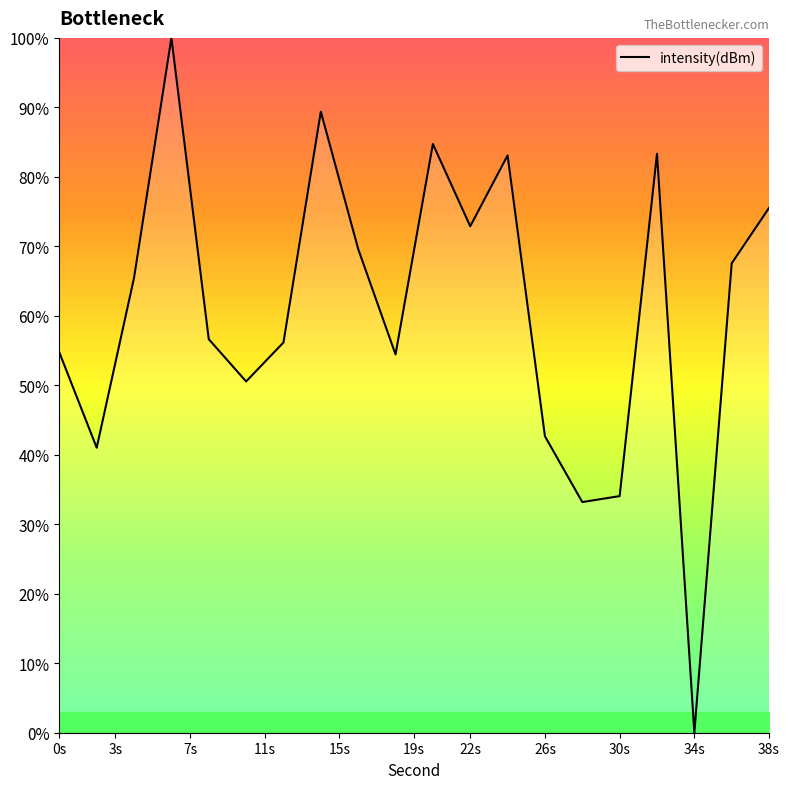

What is the difference between the maximum and minimum values?

100.0